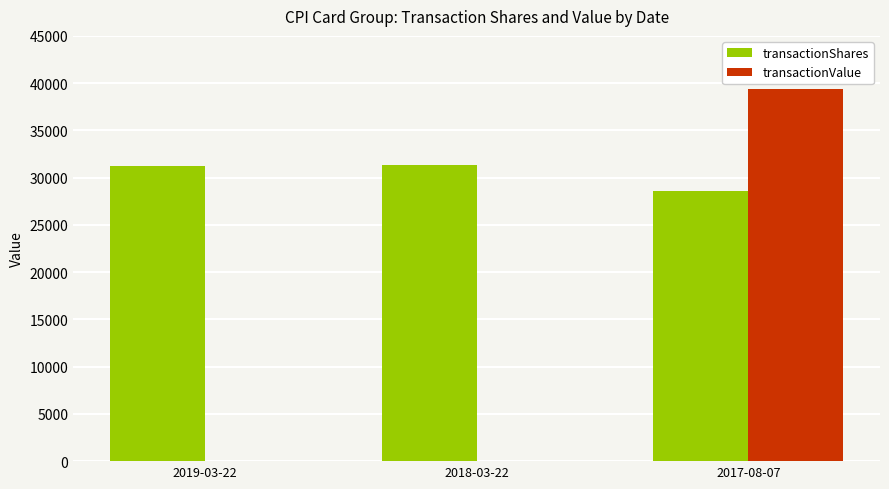

At which category does the chart reach its peak across all series?

2017-08-07